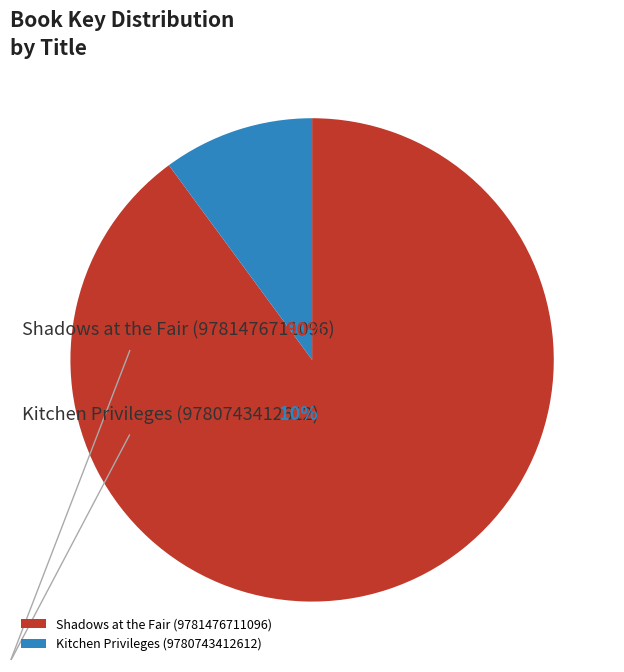

Between Shadows at the Fair (9781476711096) and Kitchen Privileges (9780743412612), which is larger?

Shadows at the Fair (9781476711096)